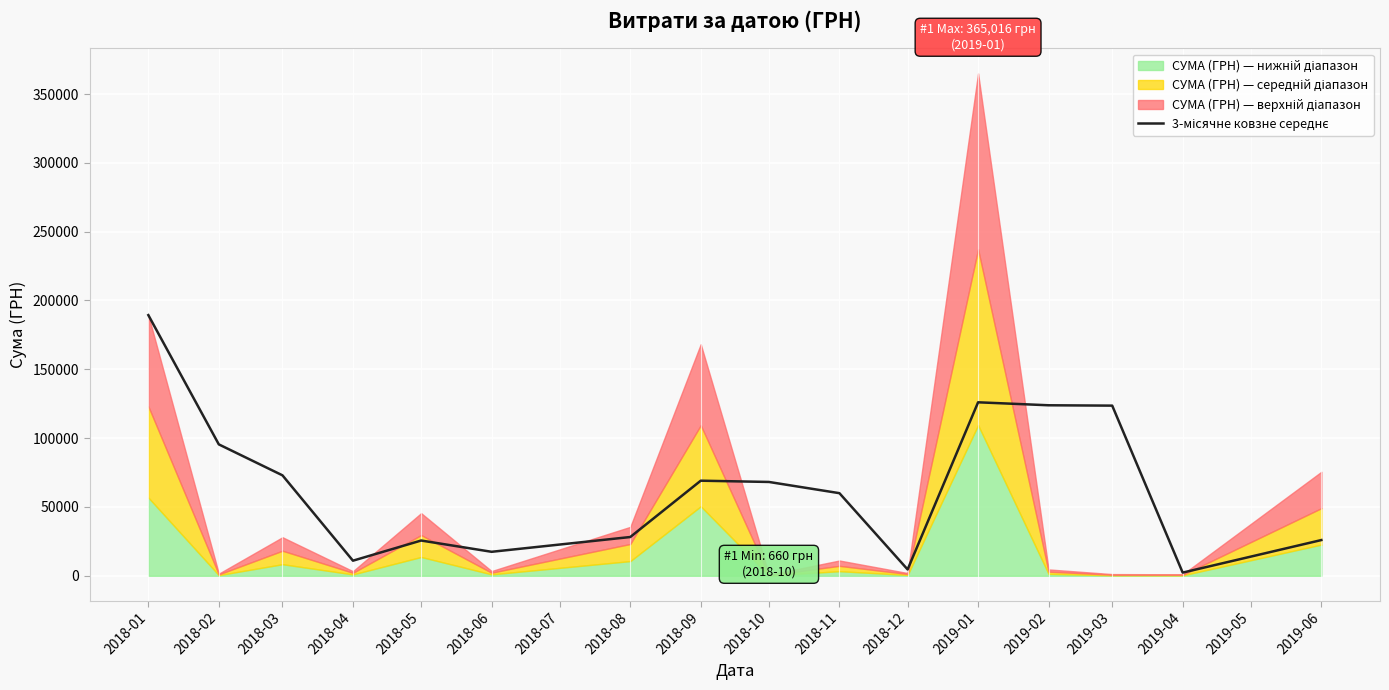

Does the chart display data point markers on the line(s)?

No